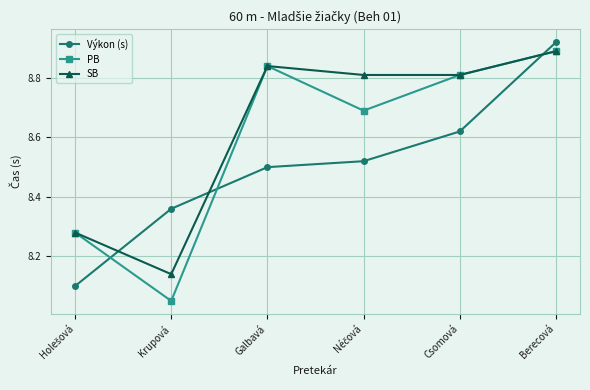

At which label is PB closest to 8?

Krupová